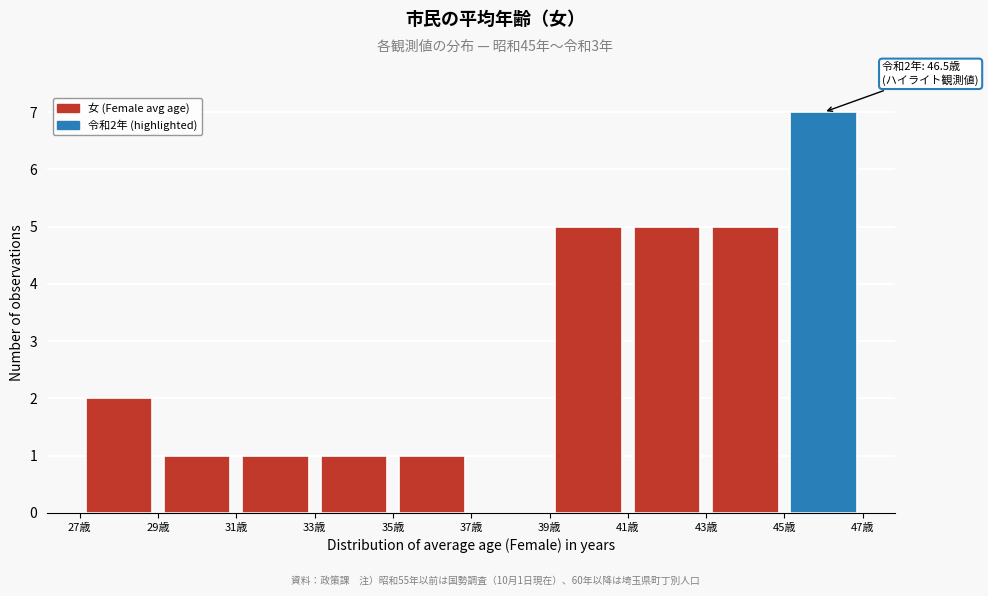

Which range on the x-axis has the tallest bar?

45 to 47